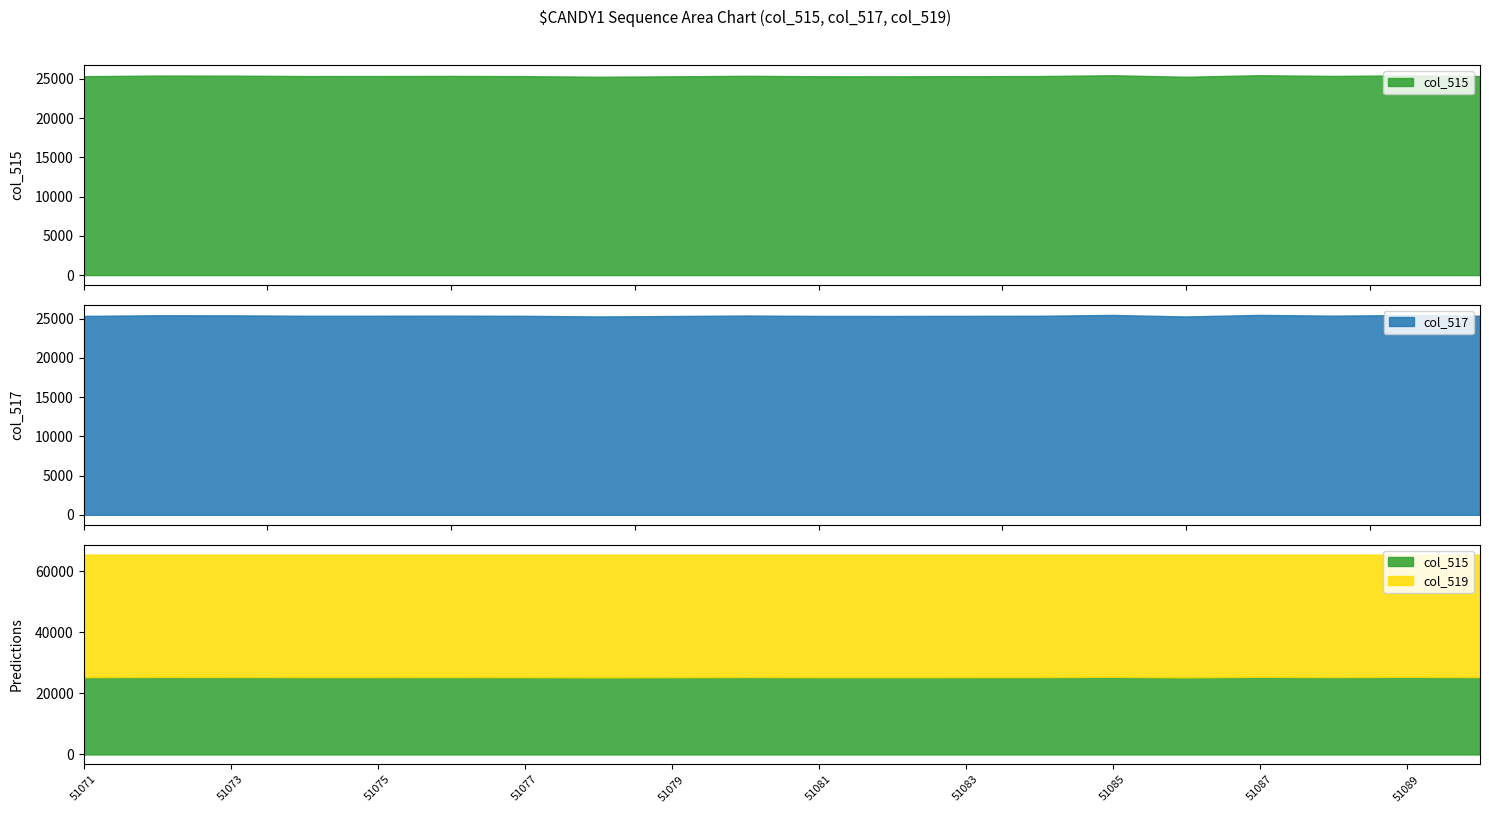

What is the maximum value for col_517?

25474